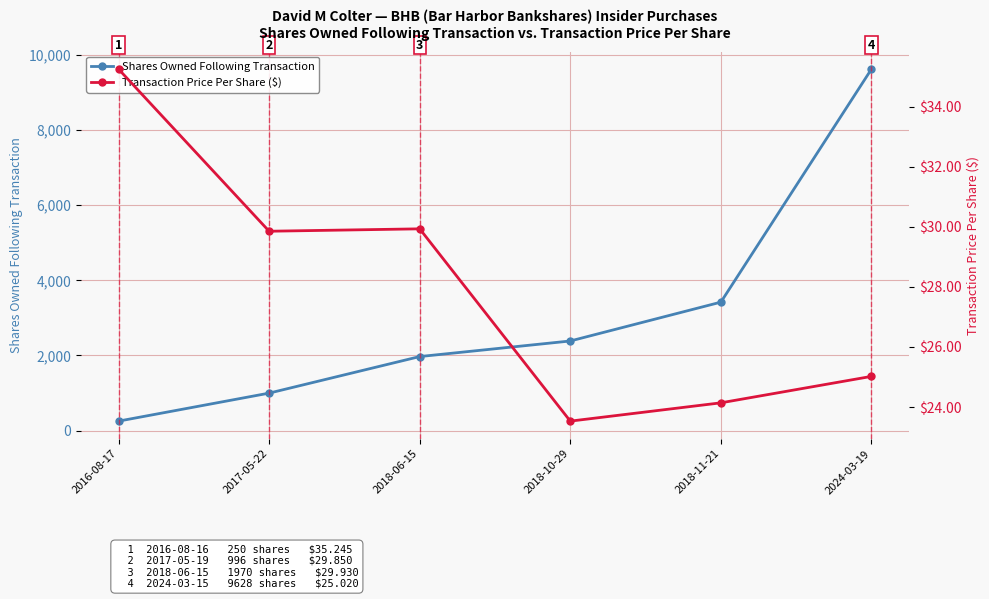

What are all the series names shown in the legend?

Shares Owned Following Transaction, Transaction Price Per Share ($)